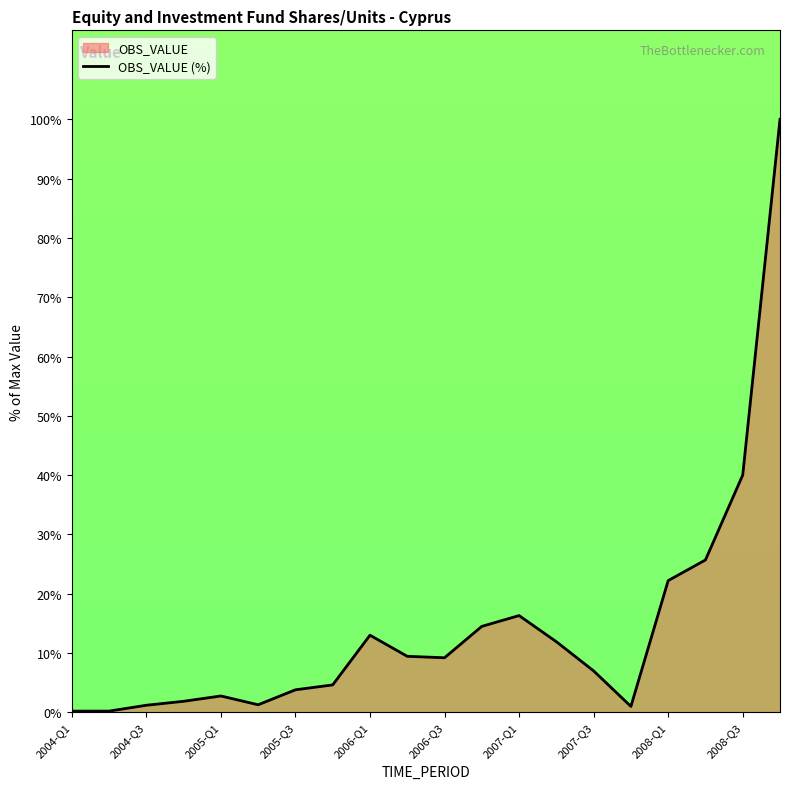

Where is the data nearest to the value 50?

2008-Q3